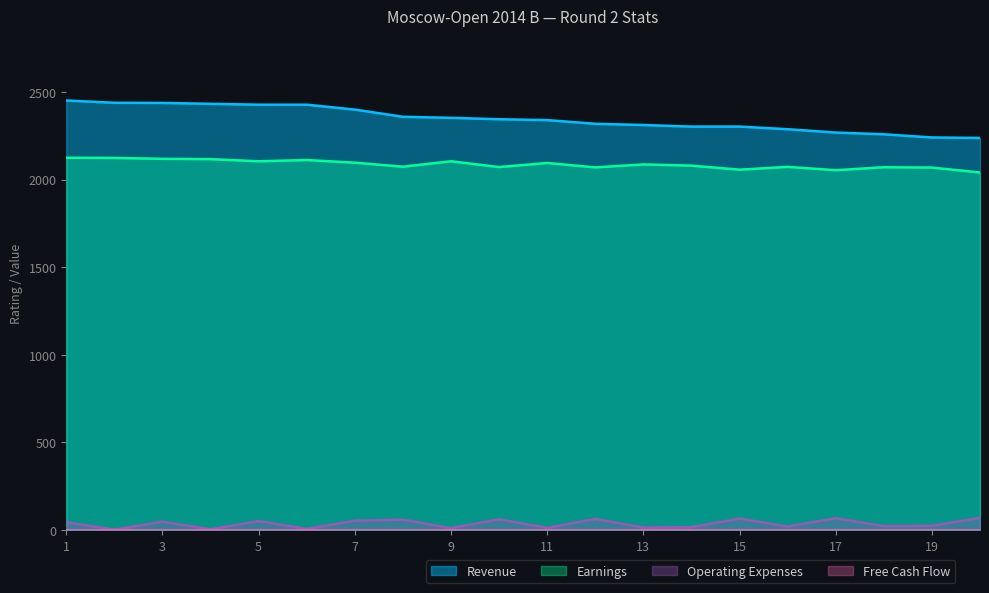

Between 17 and 14, which is larger?

14